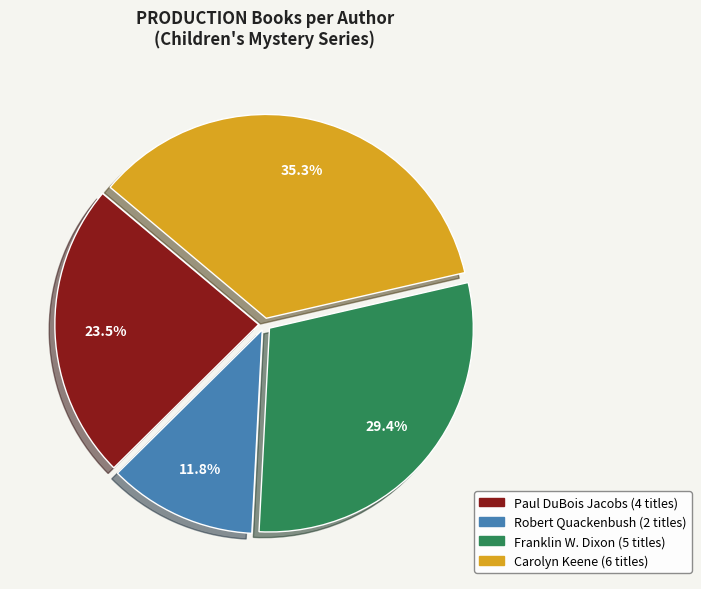

What percentage is NOT represented by Franklin W. Dixon?

70.6%